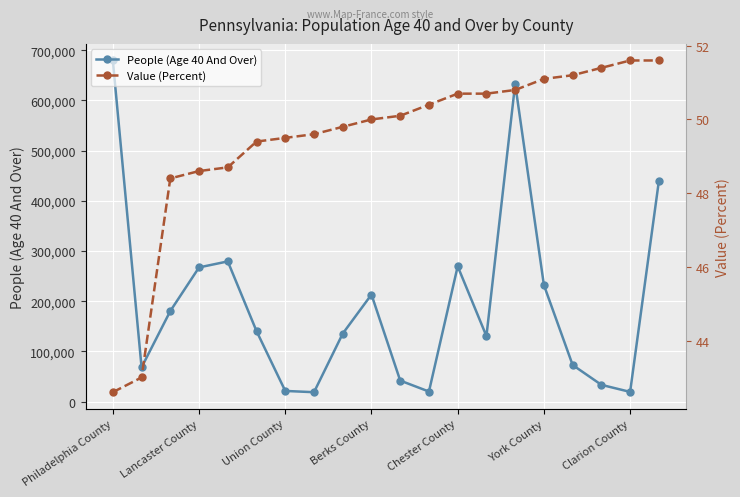

Is it true that People (Age 40 And Over) equals 267387 at Lancaster County?

True